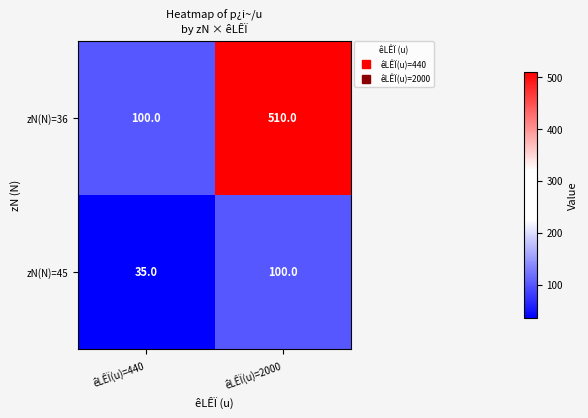

Between êLÊÏ(u)=440 and êLÊÏ(u)=2000, which series saw the biggest shift?

zN(N)=36